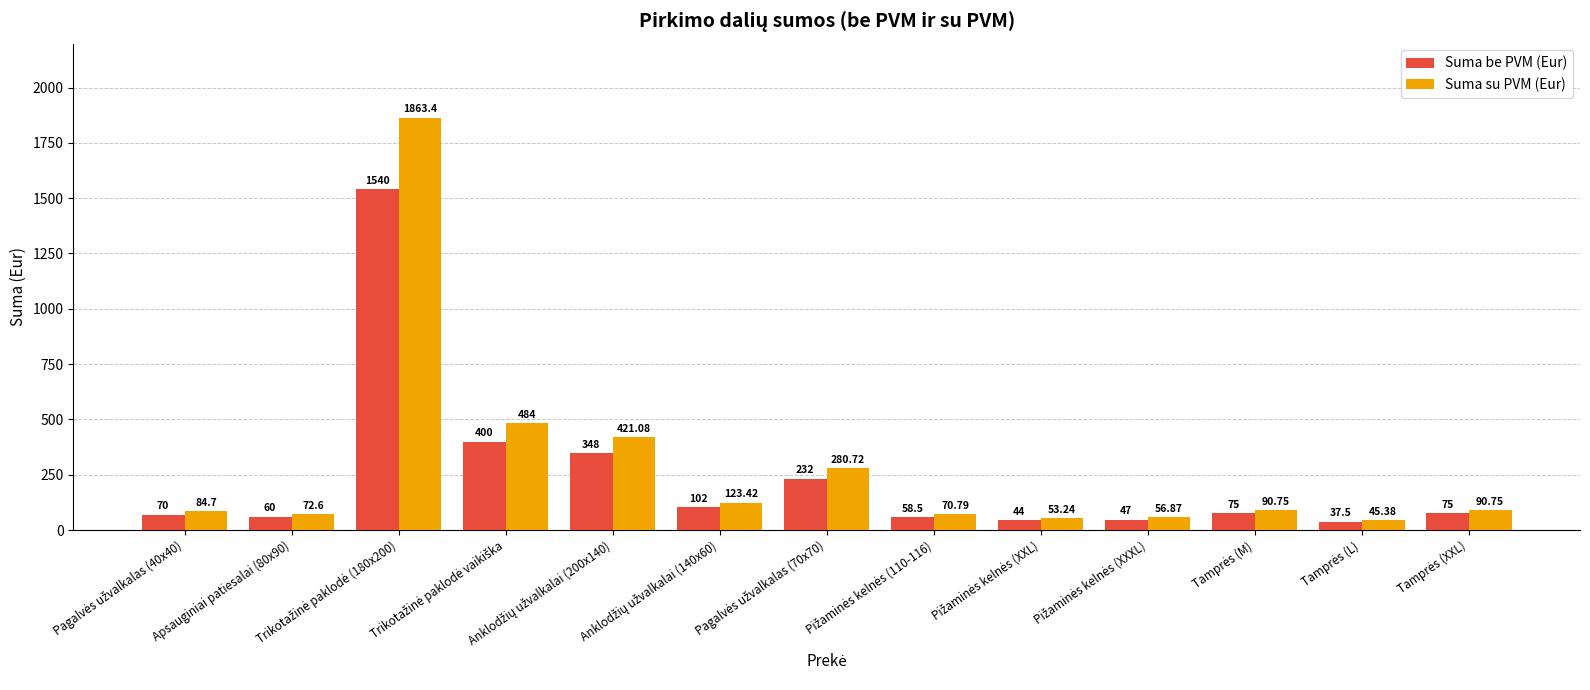

Which series has the largest total across all categories?

Suma su PVM (Eur)